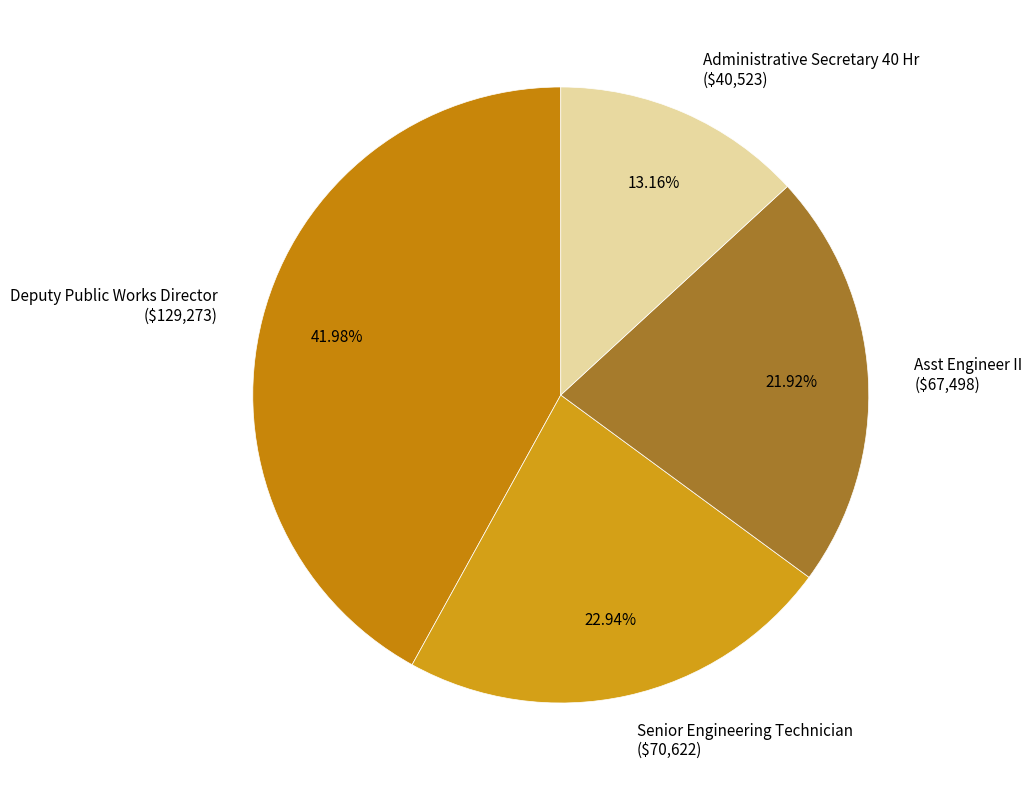

Does Deputy Public Works Director account for over 50% of the chart?

No